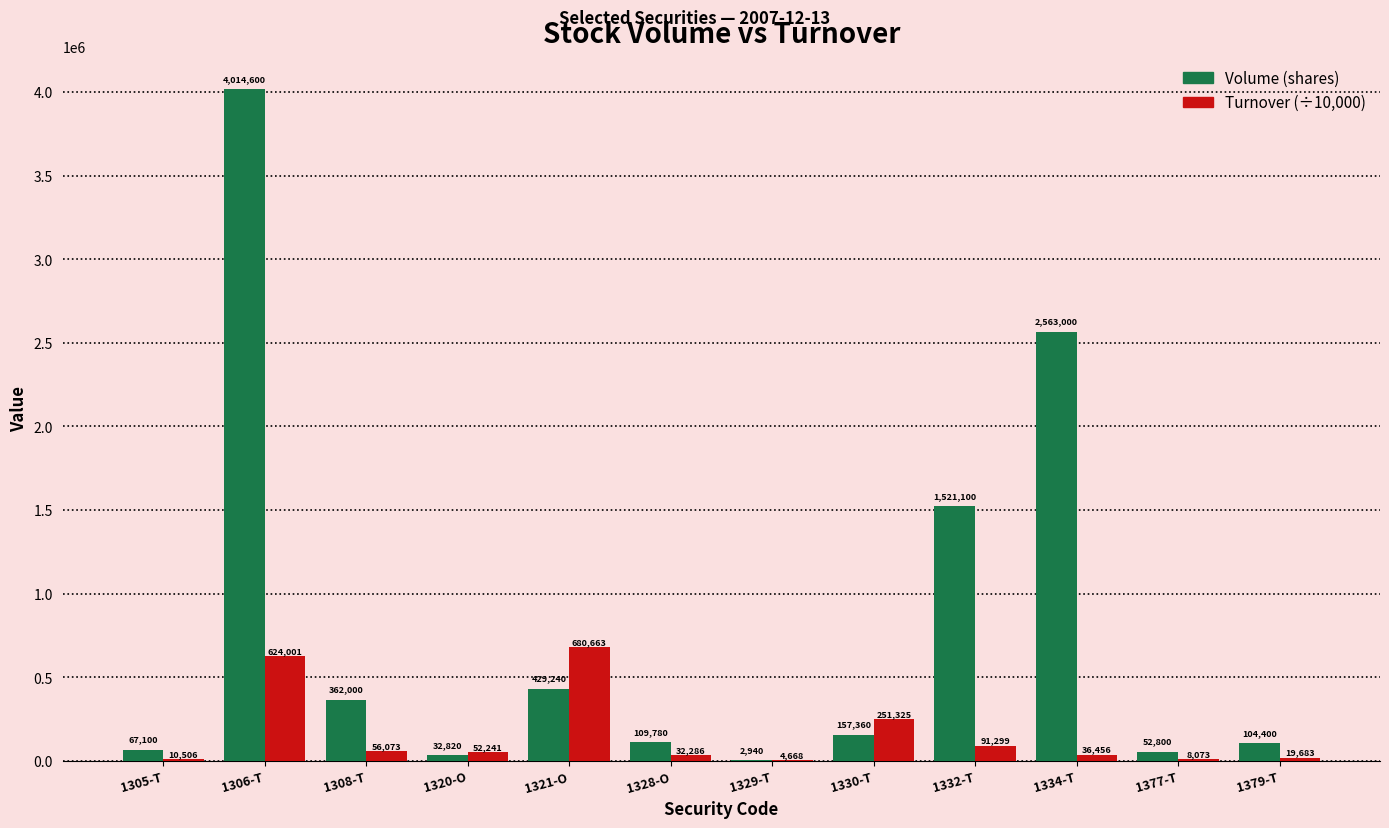

What is the sum of all Volume (shares) values?

9417140.0